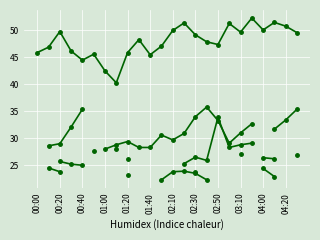

How many lines are shown in the chart?

5